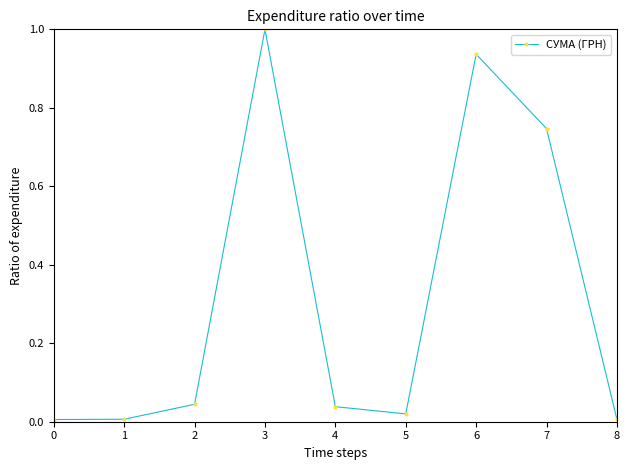

Count the number of categories in the chart.

9